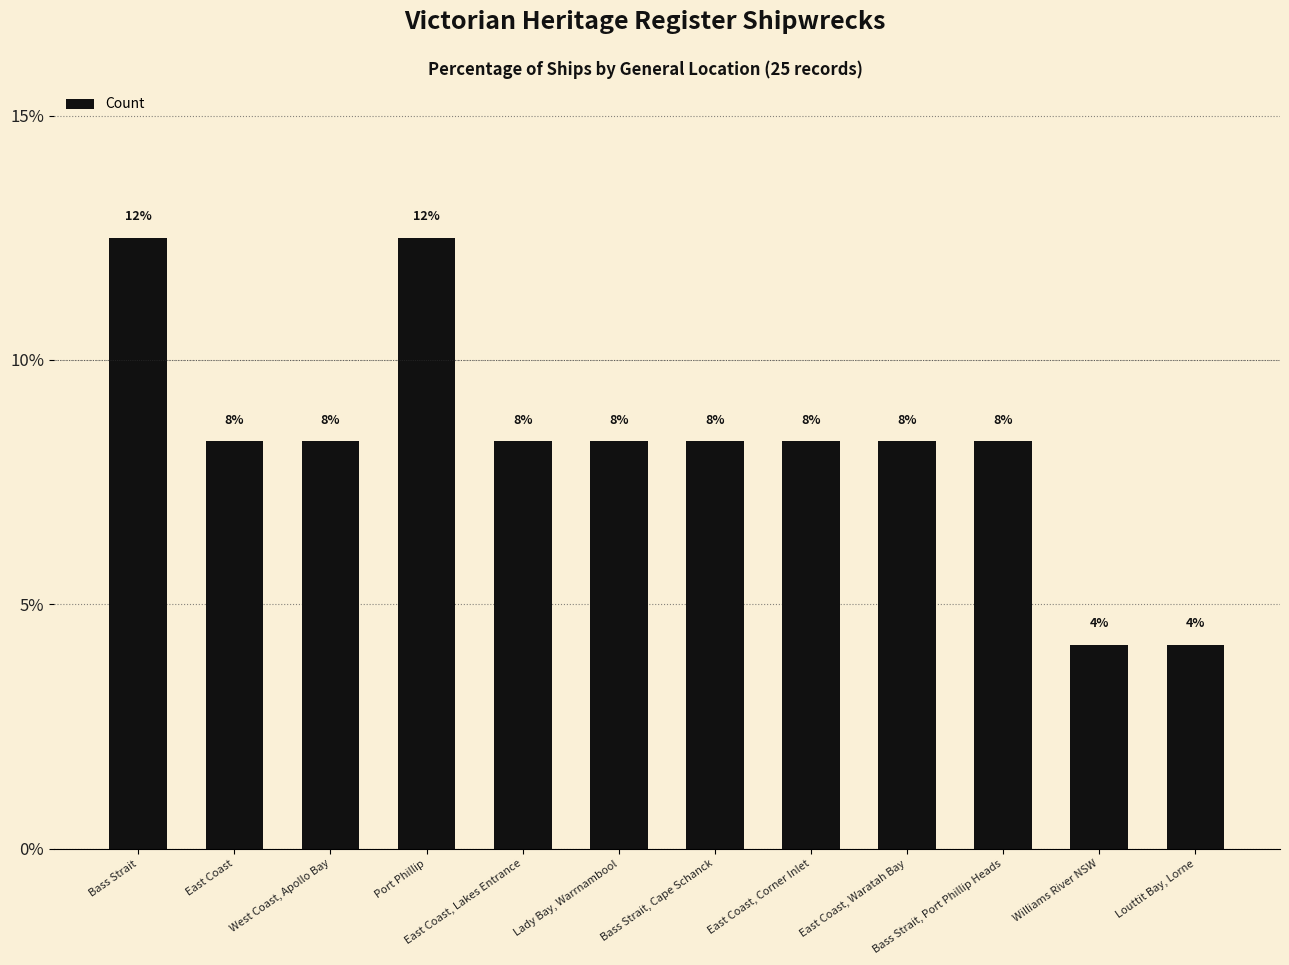

What is the sum of the values at East Coast, Corner Inlet and Port Phillip?

20.8